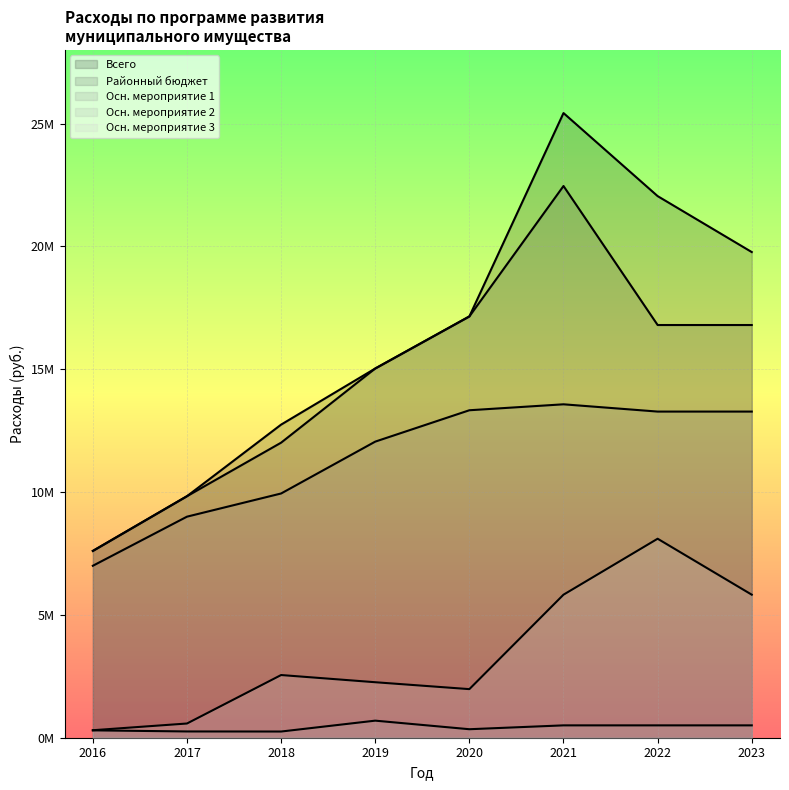

How many interior local valleys does the 2018 series have?

1